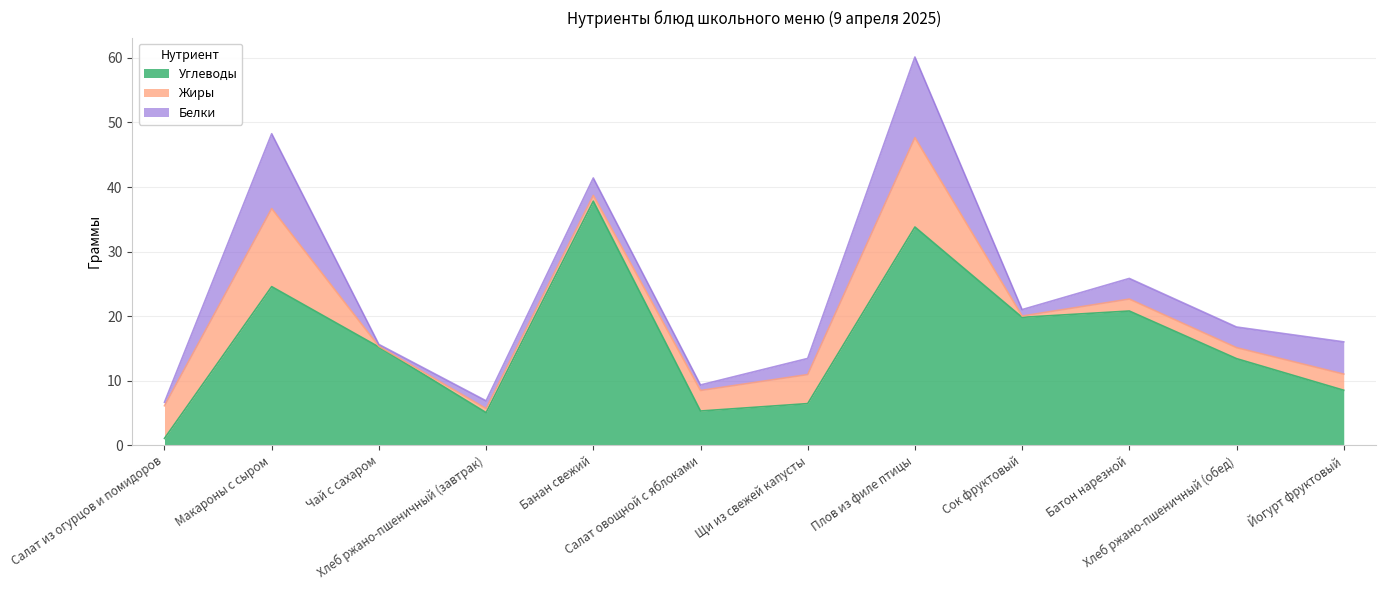

True or false: Углеводы and Белки cross at least once.

False